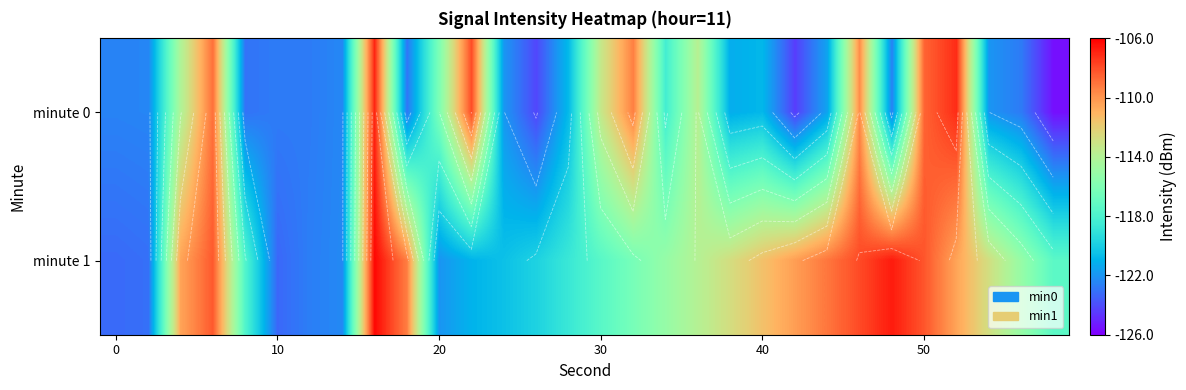

Which has a higher value, 19 or 9?

19